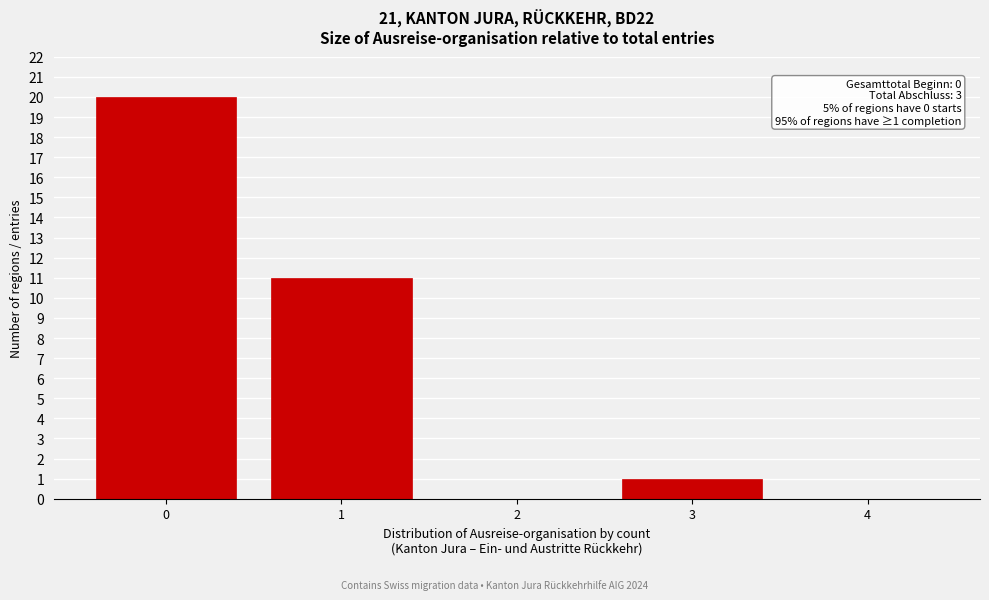

Reading left to right, what are all the values shown in this chart?

0=20	1=11	2=0	3=1	4=0